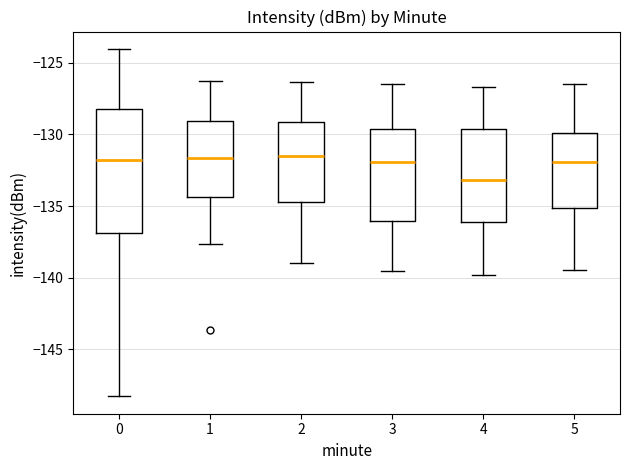

Where does the median line of the box at x = 3 sit on the y-axis? The values are not printed on the chart, so give them approximately, as read against the axis.

-132.0